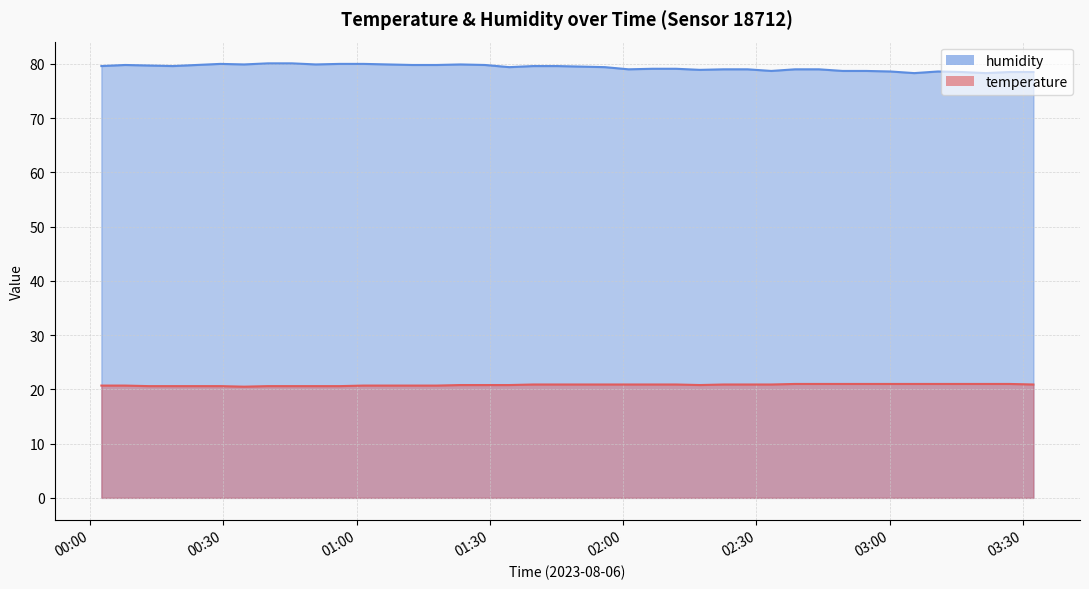

Rank the series by their maximum value, from highest to lowest.

humidity, temperature